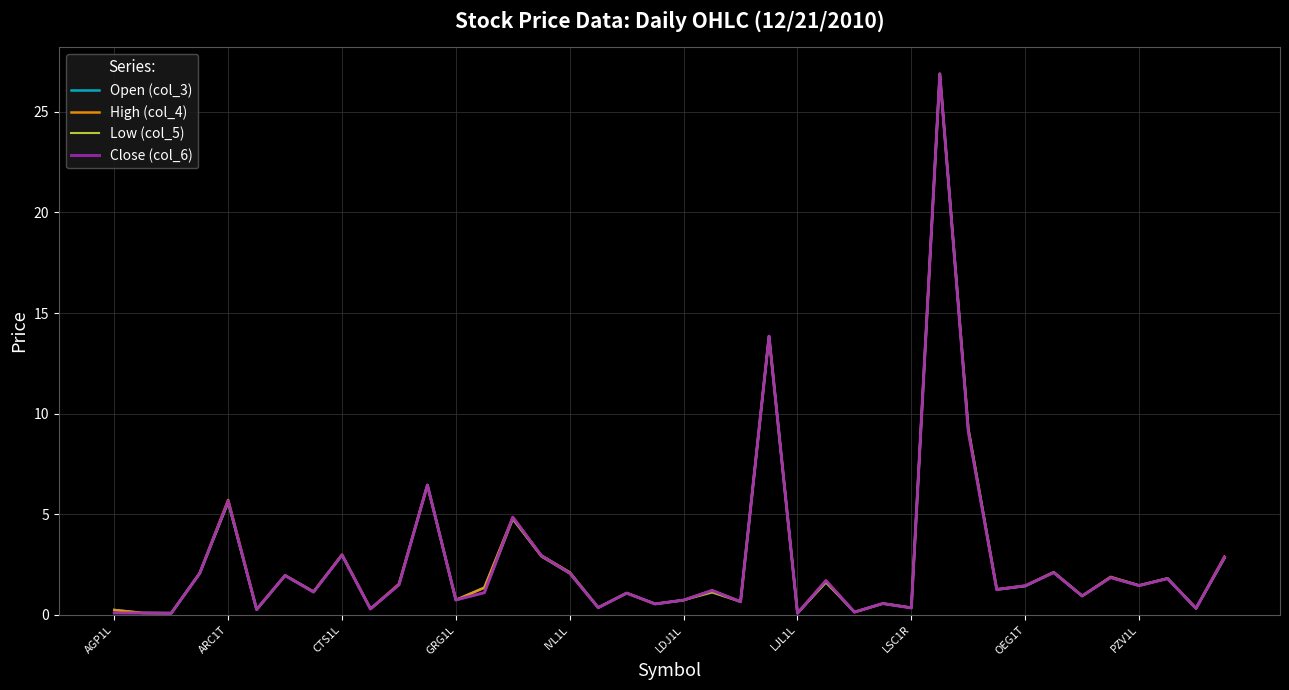

What is the maximum value for Low (col_5)?

26.9